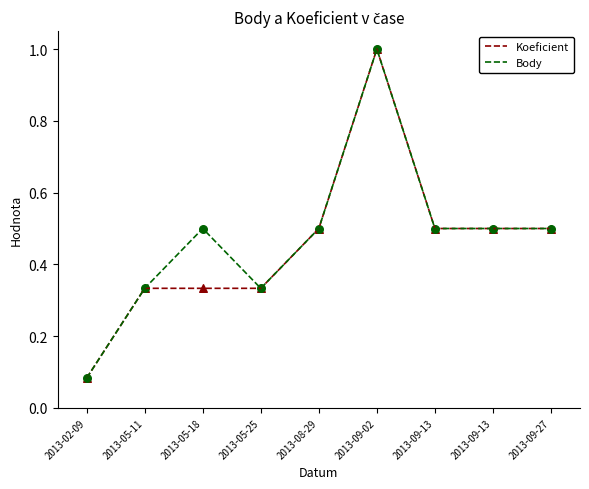

At which category is the sum across all series the highest?

2013-09-02